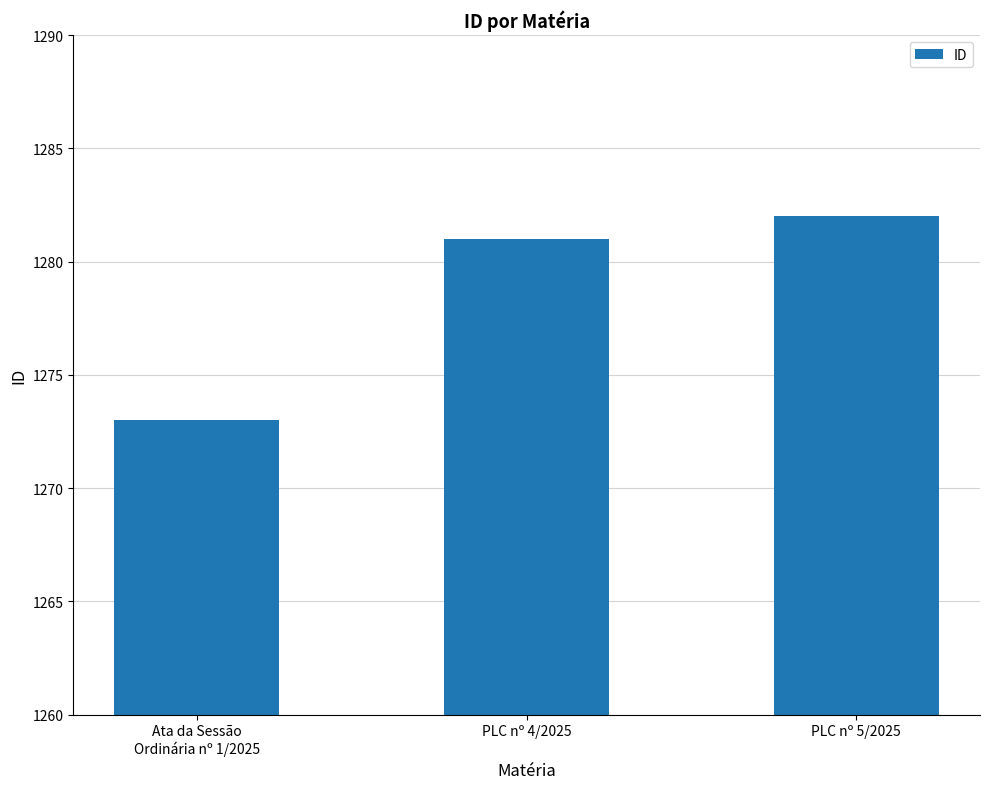

Approximately how many times larger is the value at Ata da Sessão
Ordinária nº 1/2025 compared to PLC nº 5/2025?

1.0